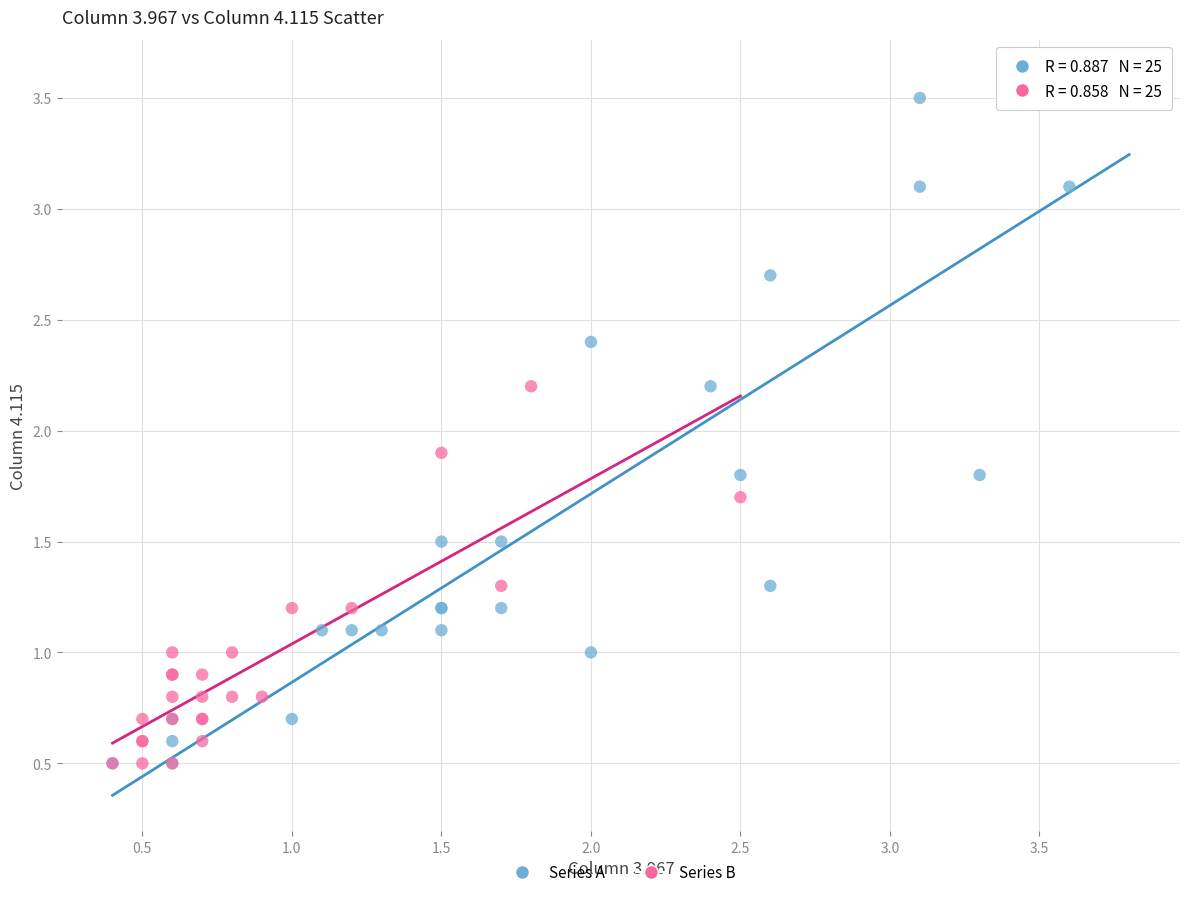

What are all the series names shown in the legend?

Series A, Series B